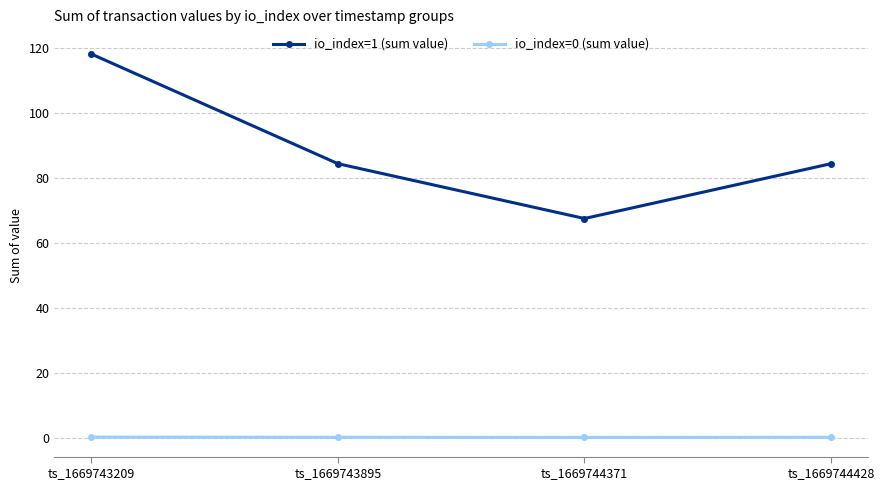

What is the average value of the io_index=0 (sum value) series?

0.2